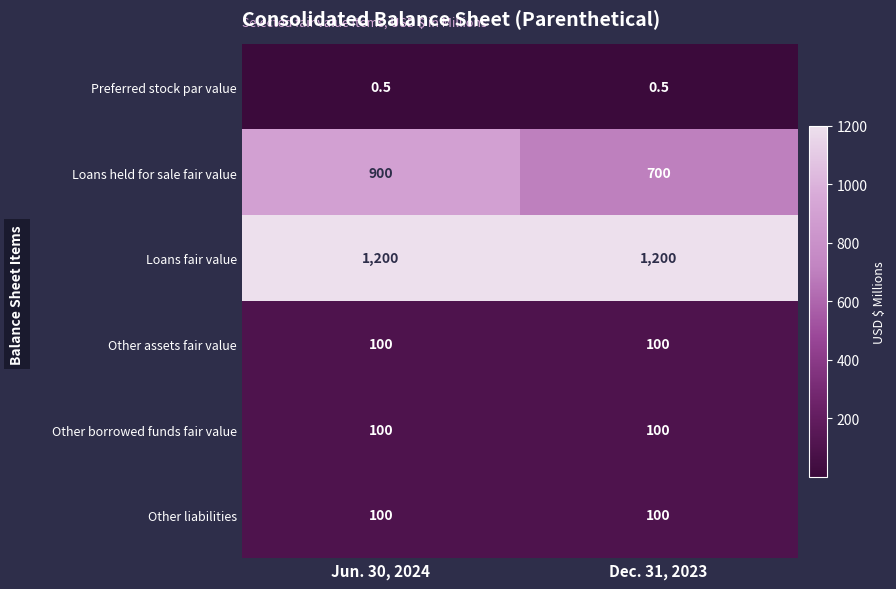

What is the minimum value shown in the chart?

0.5